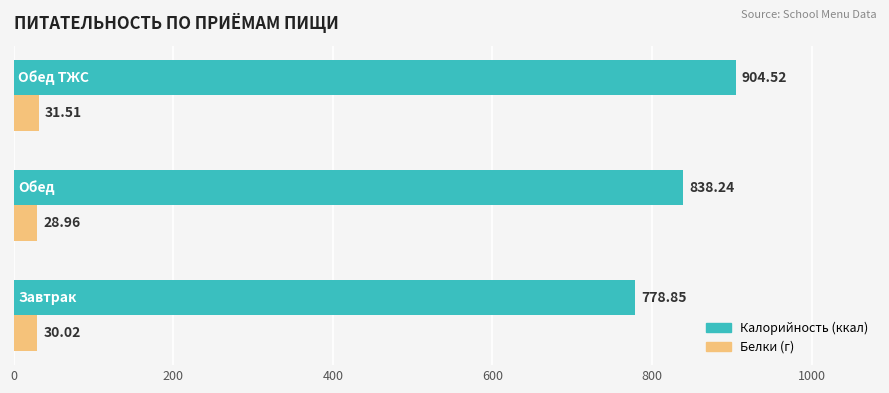

How many data points does each series have?

3